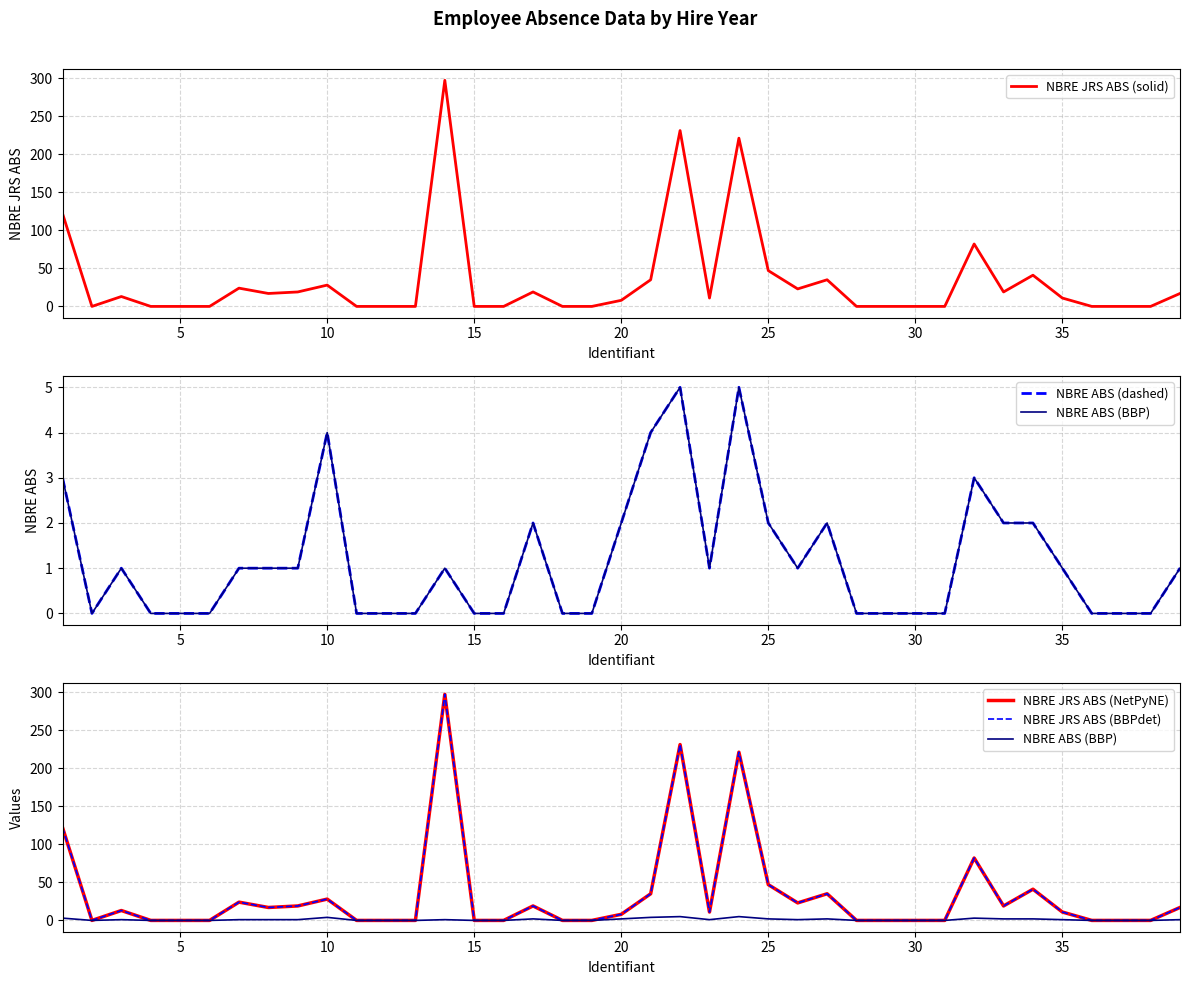

Reading left to right, transcribe all the data shown in this chart.

NBRE JRS ABS (solid): 122	0	13	0	0	0	24	17	19	28	0	0	0	297	0	0	19	0	0	8	35	231	11	221	47	23	35	0	0	0	0	82	19	41	11	0	0	0	17
NBRE ABS (dashed): 3	0	1	0	0	0	1	1	1	4	0	0	0	1	0	0	2	0	0	2	4	5	1	5	2	1	2	0	0	0	0	3	2	2	1	0	0	0	1
NBRE ABS (BBP): 3	0	1	0	0	0	1	1	1	4	0	0	0	1	0	0	2	0	0	2	4	5	1	5	2	1	2	0	0	0	0	3	2	2	1	0	0	0	1
NBRE JRS ABS (NetPyNE): 122	0	13	0	0	0	24	17	19	28	0	0	0	297	0	0	19	0	0	8	35	231	11	221	47	23	35	0	0	0	0	82	19	41	11	0	0	0	17
NBRE JRS ABS (BBPdet): 122	0	13	0	0	0	24	17	19	28	0	0	0	297	0	0	19	0	0	8	35	231	11	221	47	23	35	0	0	0	0	82	19	41	11	0	0	0	17